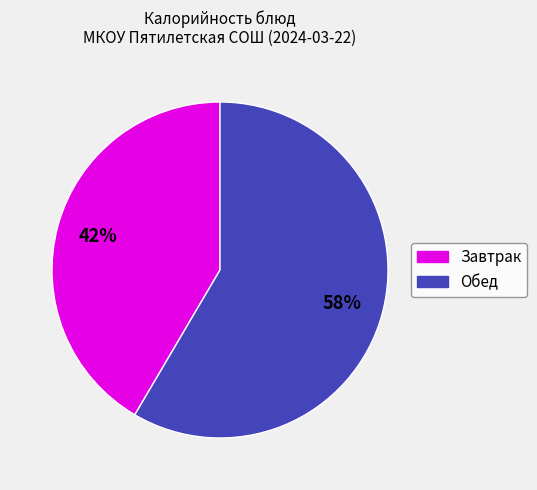

Is there any slice that represents more than half of the pie?

Yes